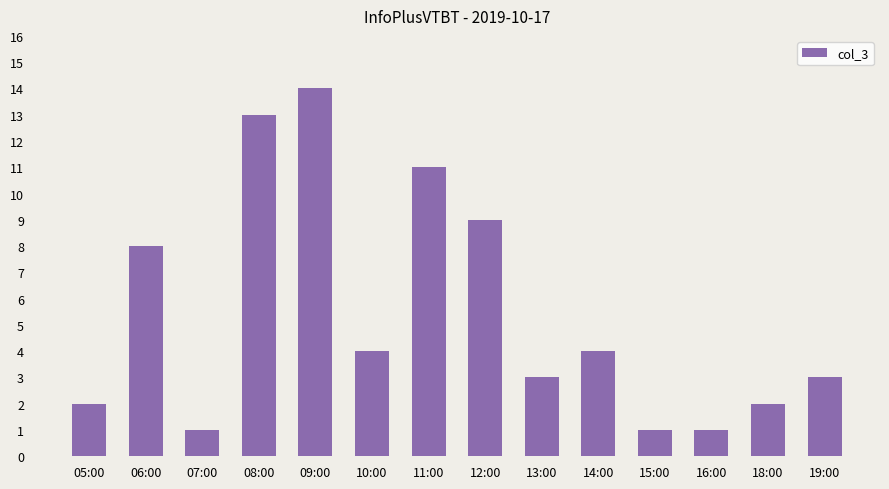

What is the average value?

5